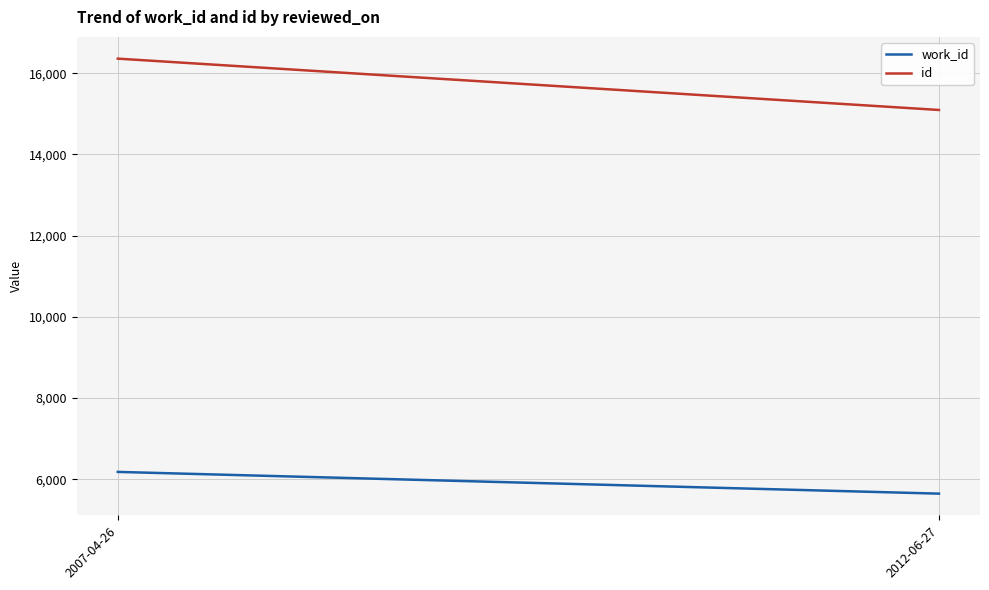

What is the label of the 2nd point from the right?

2007-04-26